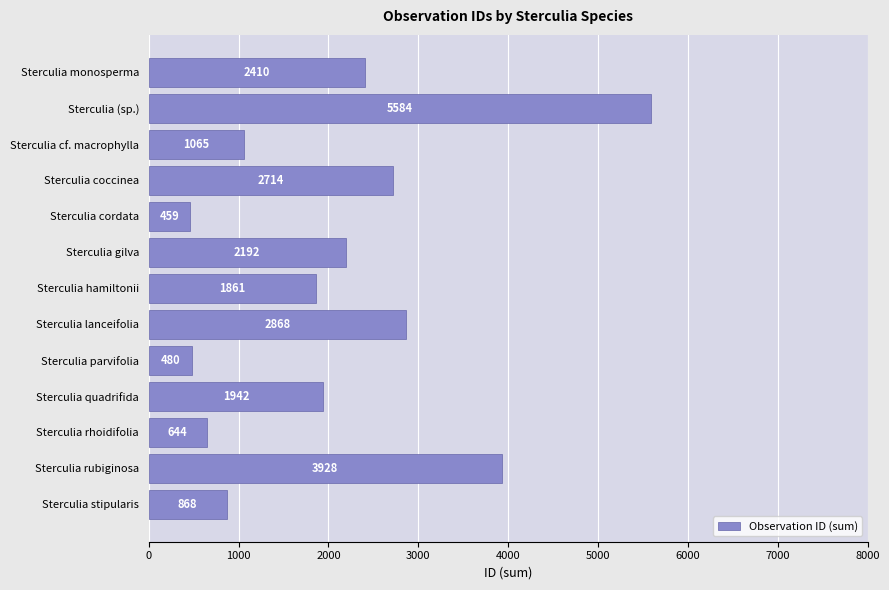

What value does the data have at Sterculia cordata, to the nearest 100?

500